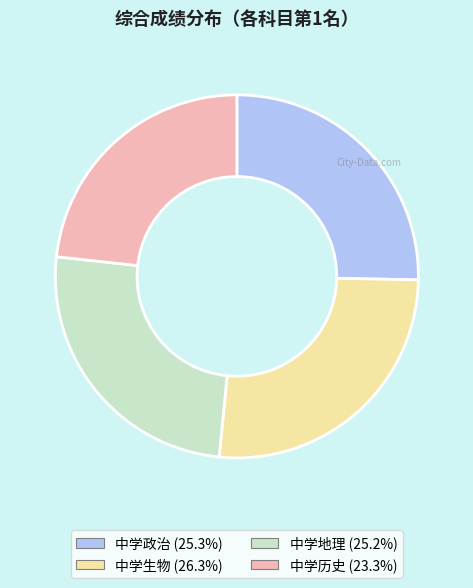

Is there any slice that represents more than half of the pie?

No